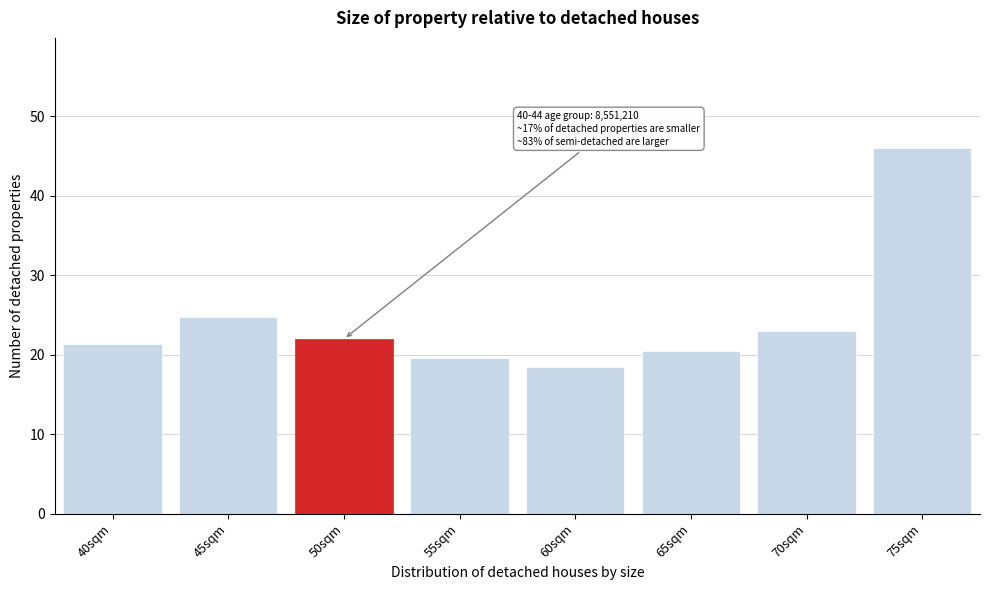

Reading left to right, what are all the values shown in this chart?

40sqm=21.4	45sqm=24.7	50sqm=22.0	55sqm=19.6	60sqm=18.5	65sqm=20.5	70sqm=23.0	75sqm=46.1